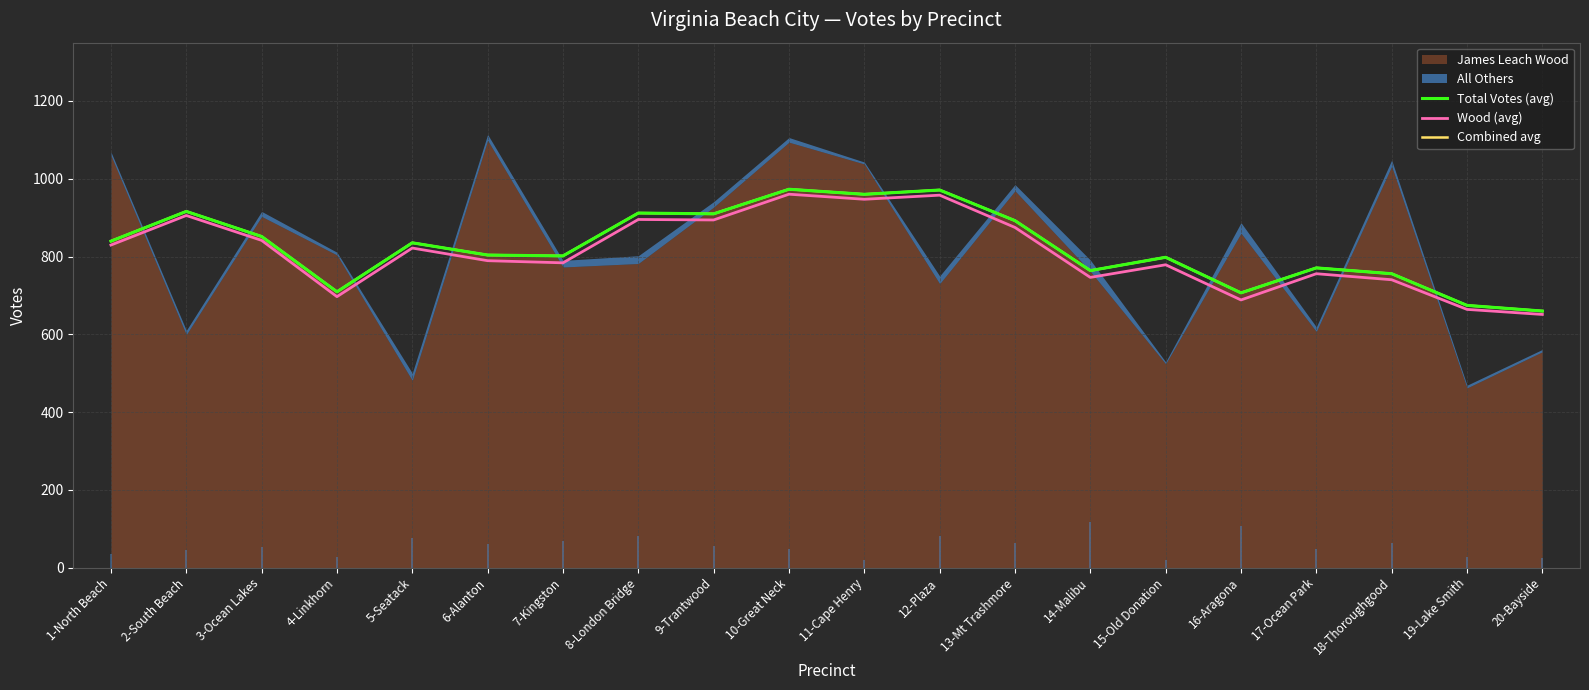

What is the total value across all series at 16-Aragona?

2101.2